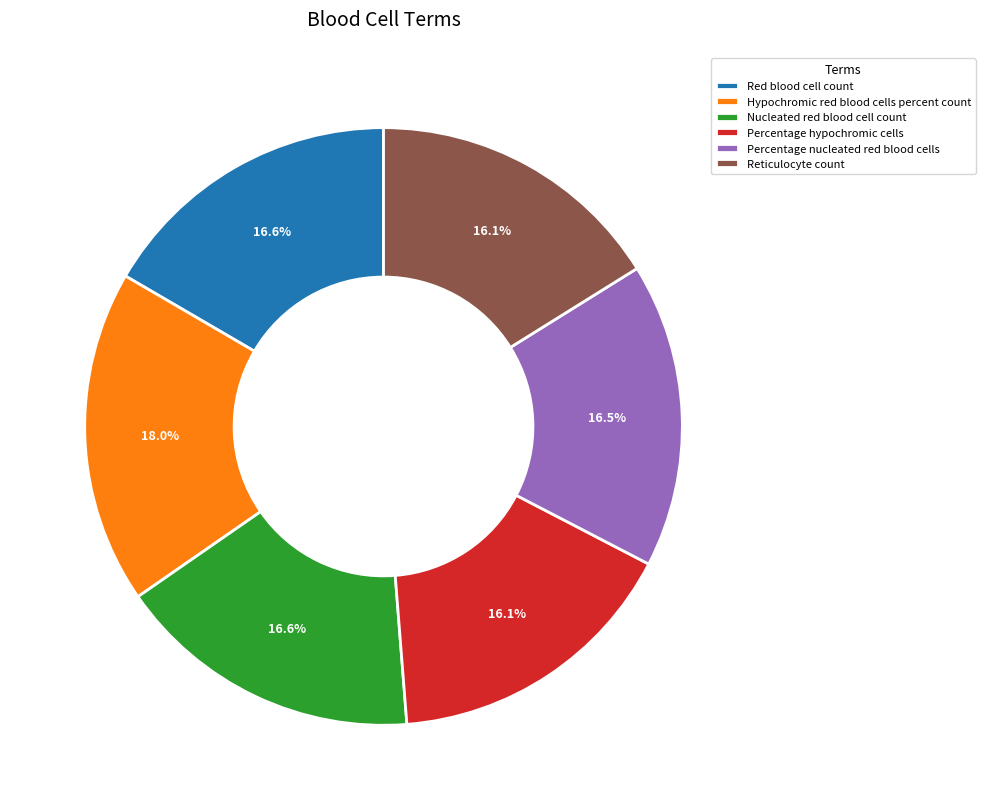

What percentage is the Percentage hypochromic cells slice, to the nearest percent?

16%